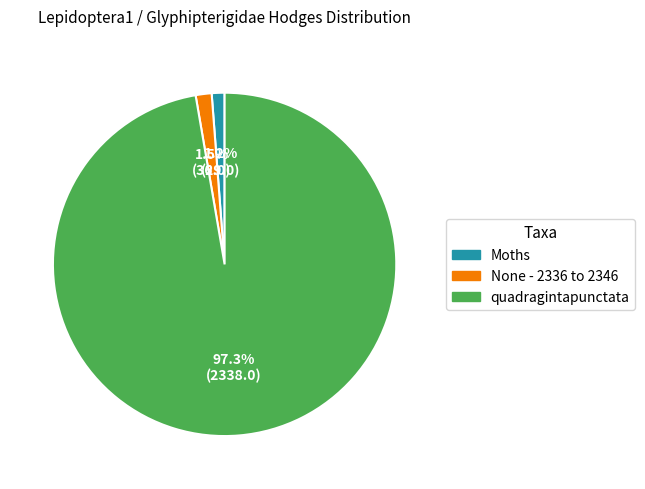

What is the majority slice?

quadragintapunctata